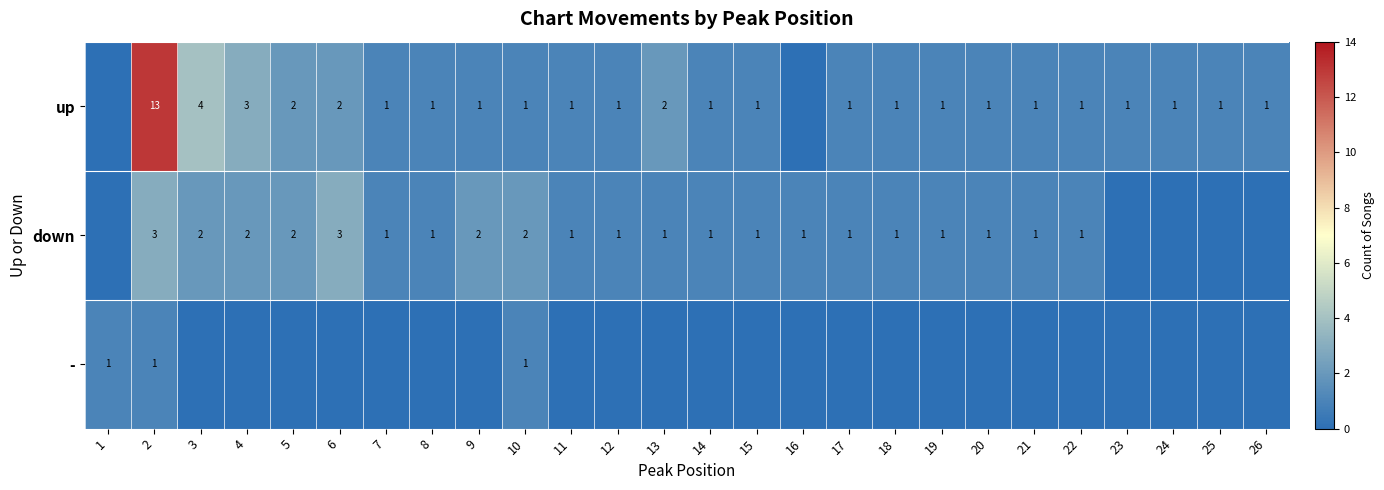

What is the spread (max minus min) of values at 7?

1